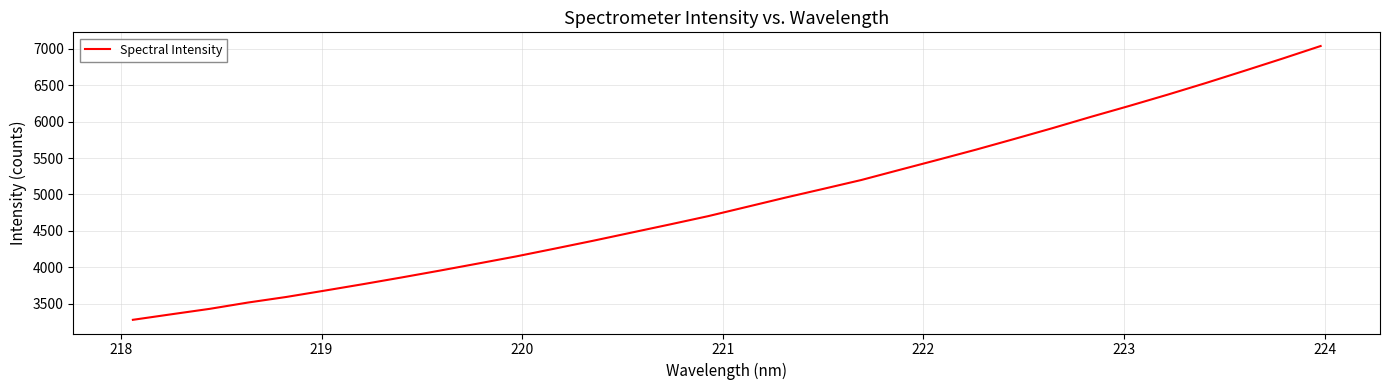

Reading left to right, transcribe all the data shown in this chart.

3281.9	3357.5	3432.0	3518.7	3595.1	3682.1	3770.5	3861.9	3956.2	4053.3	4151.7	4257.7	4365.4	4477.0	4588.6	4702.5	4828.2	4954.4	5075.7	5198.2	5337.2	5475.1	5615.1	5761.4	5910.1	6064.5	6213.9	6368.1	6527.8	6693.8	6862.1	7035.1